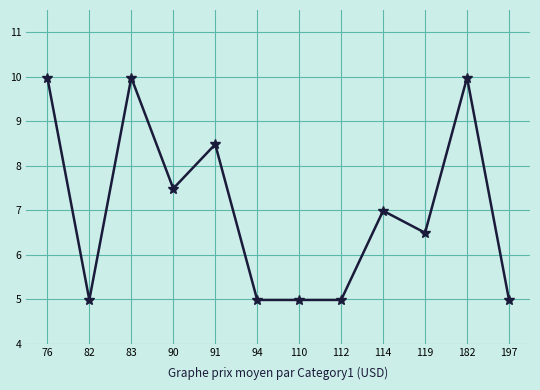

Count the values in the range 4 to 9.

9